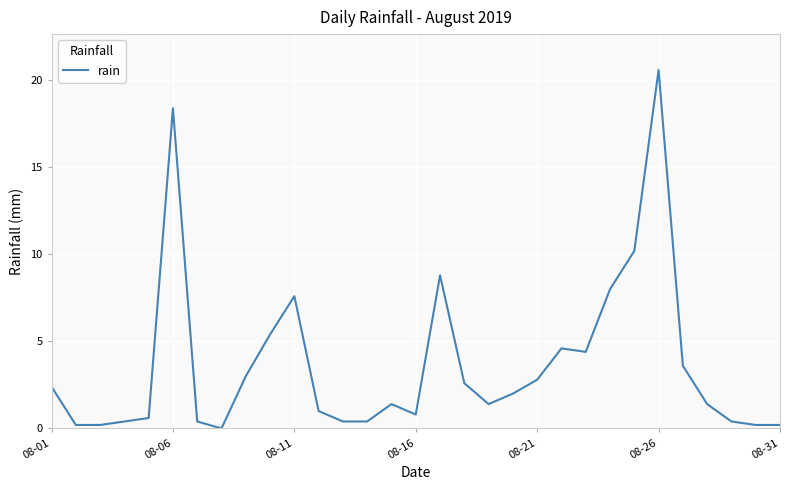

What is the difference between the maximum and minimum values?

20.6